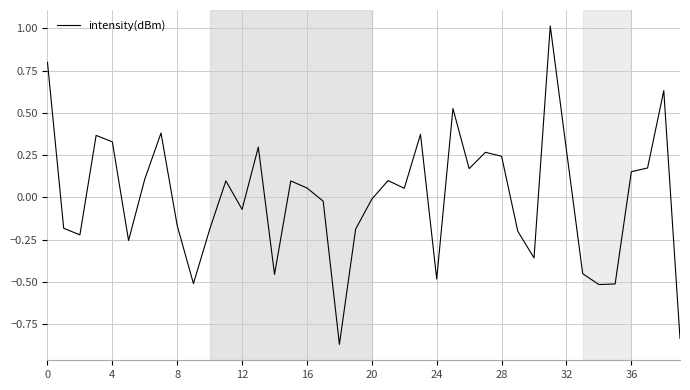

What is the greatest value displayed?

1.0